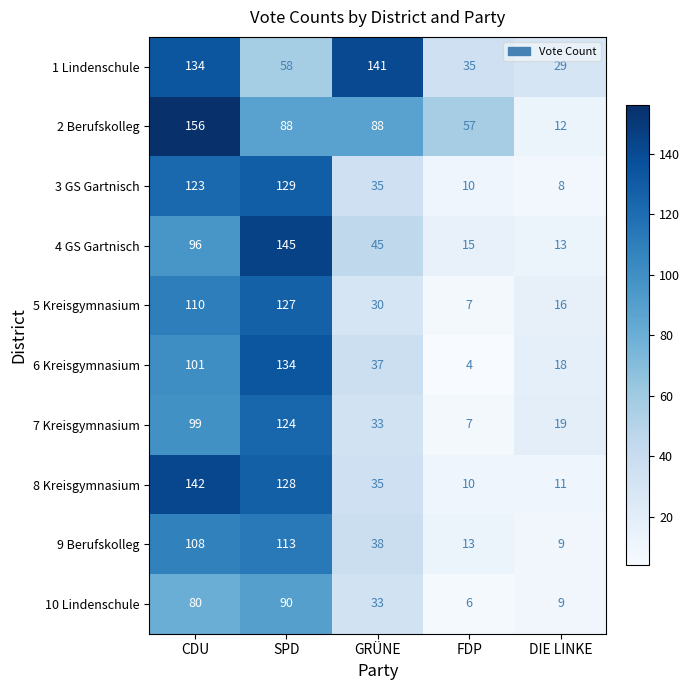

At CDU, list the series in order from smallest to largest.

10 Lindenschule, 4 GS Gartnisch, 7 Kreisgymnasium, 6 Kreisgymnasium, 9 Berufskolleg, 5 Kreisgymnasium, 3 GS Gartnisch, 1 Lindenschule, 8 Kreisgymnasium, 2 Berufskolleg